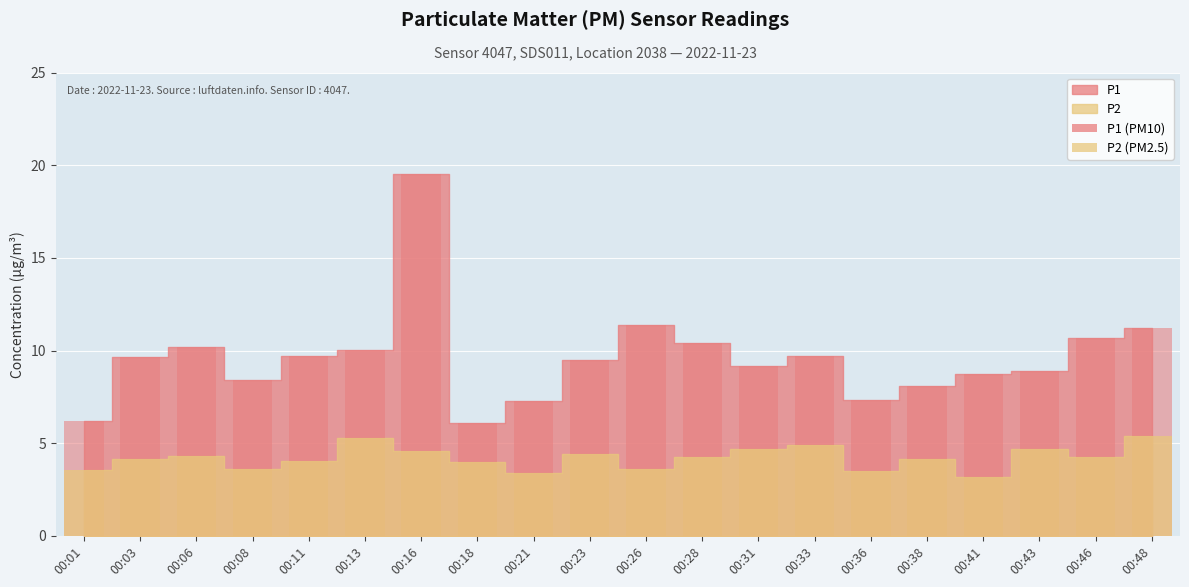

What is the spread (max minus min) of values at 00:08?

4.8